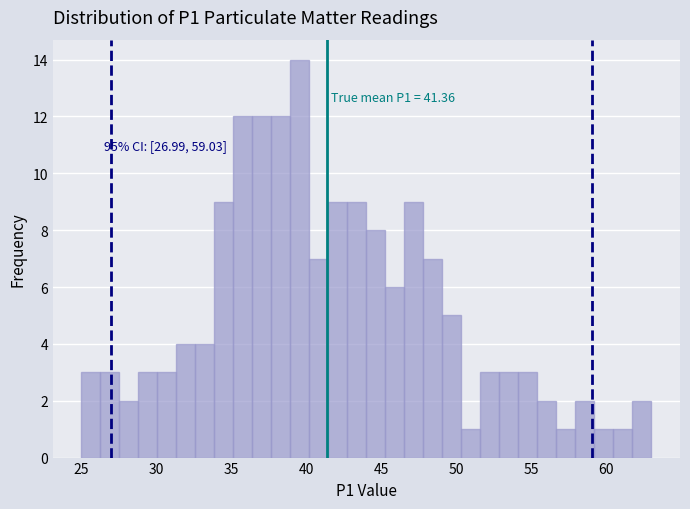

Read against the x-axis, roughly where is the centre of the tallest bar?

39.5